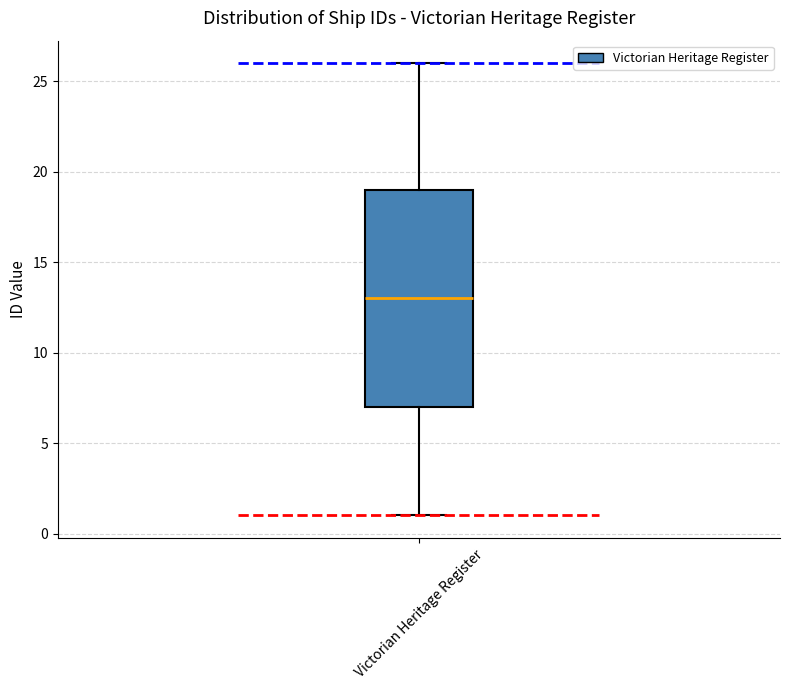

Where does the upper whisker of the box for Victorian Heritage Register end on the y-axis? The values are not printed on the chart, so give them approximately, as read against the axis.

26